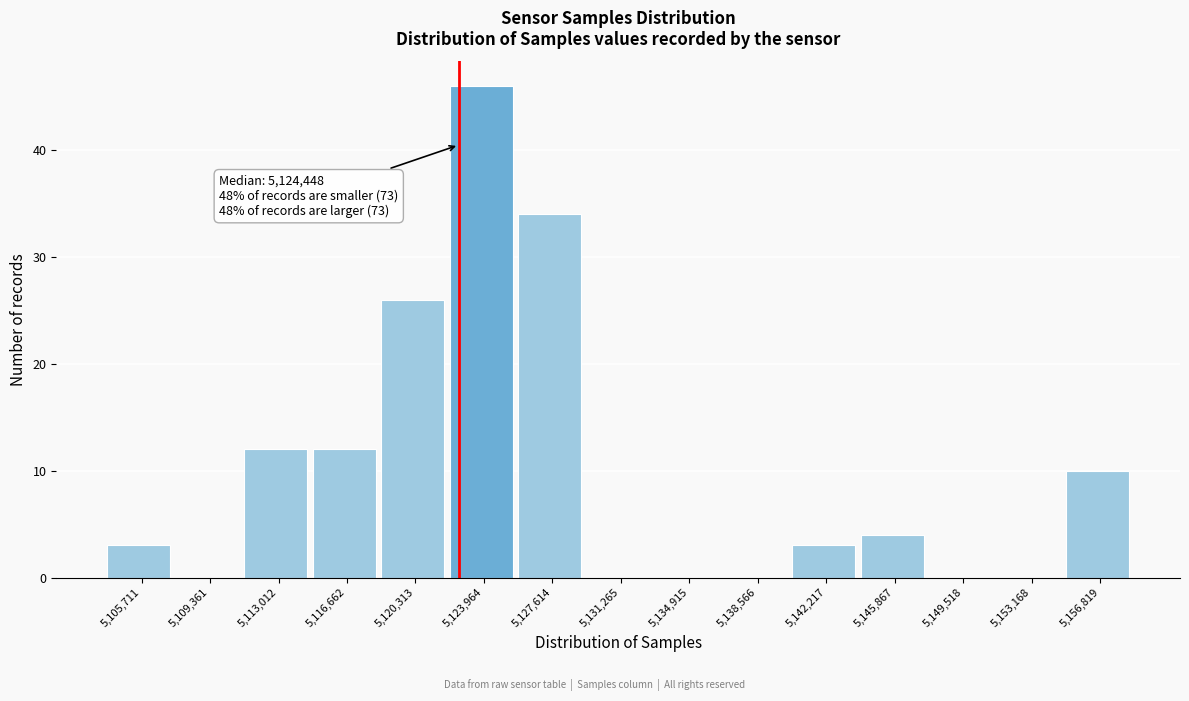

Reading left to right, transcribe all the data shown in this chart.

5,105,711=3	5,109,361=0	5,113,012=12	5,116,662=12	5,120,313=26	5,123,964=46	5,127,614=34	5,131,265=0	5,134,915=0	5,138,566=0	5,142,217=3	5,145,867=4	5,149,518=0	5,153,168=0	5,156,819=10